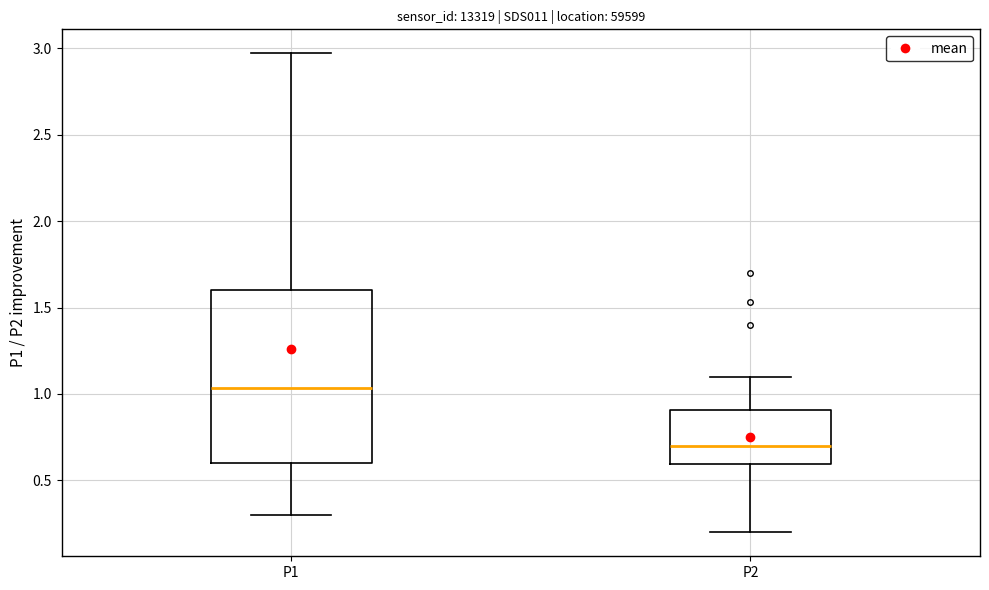

Which box is the tallest, from its lower edge to its upper edge?

P1